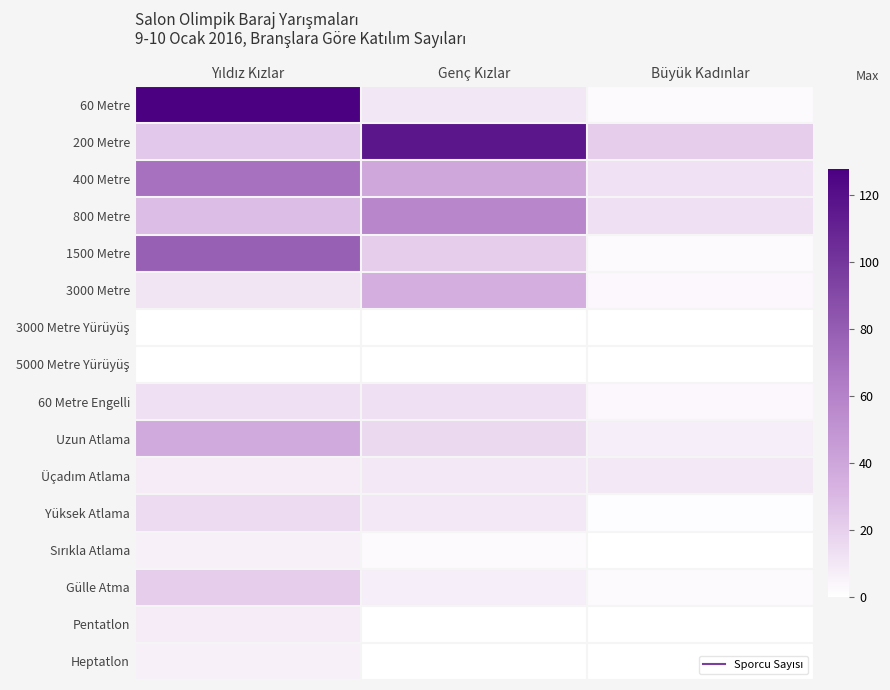

What is the total value across all series at Genç Kızlar?

335